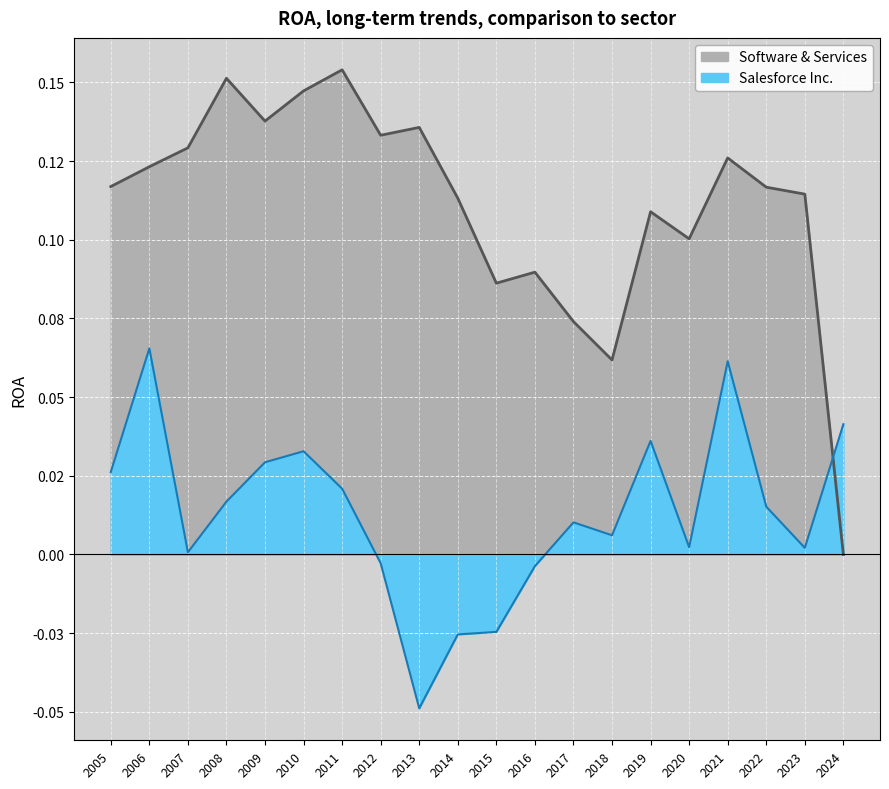

How many values in the Software & Services series exceed 0?

19